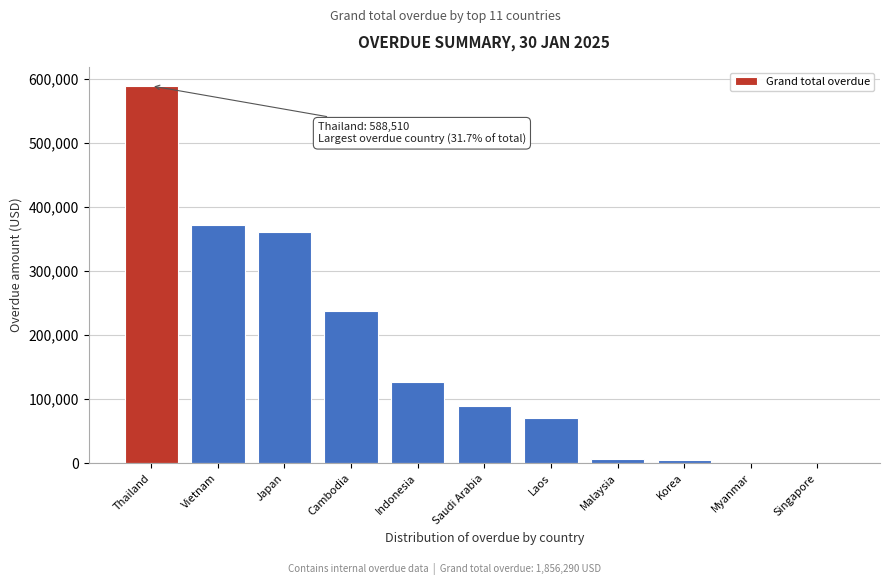

What is the ratio of the value at Laos to the value at Indonesia?

0.6